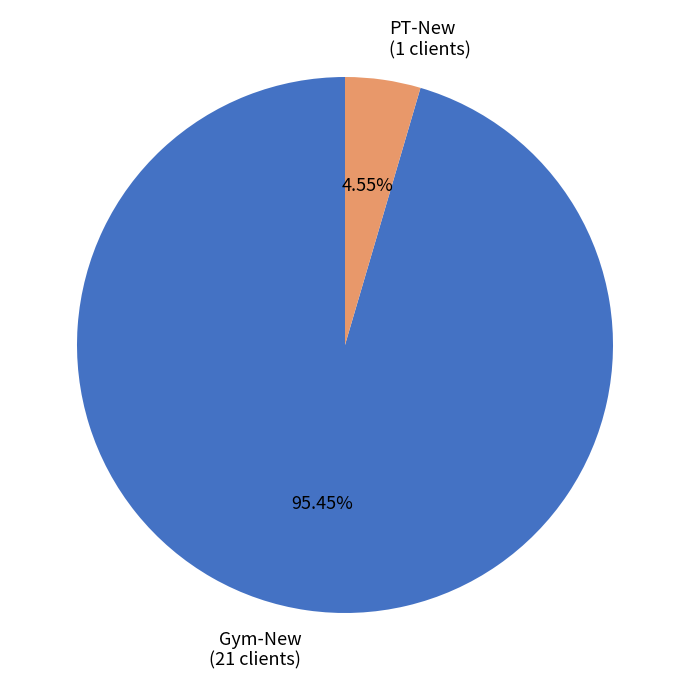

Which category accounts for the majority?

Gym-New